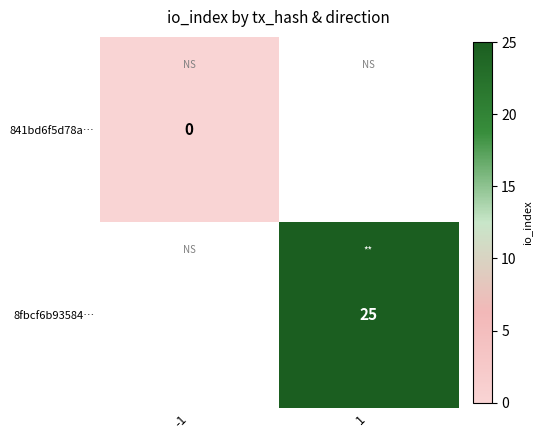

The value of 8fbcf6b93584… at 1 is 16.3. True or false?

False